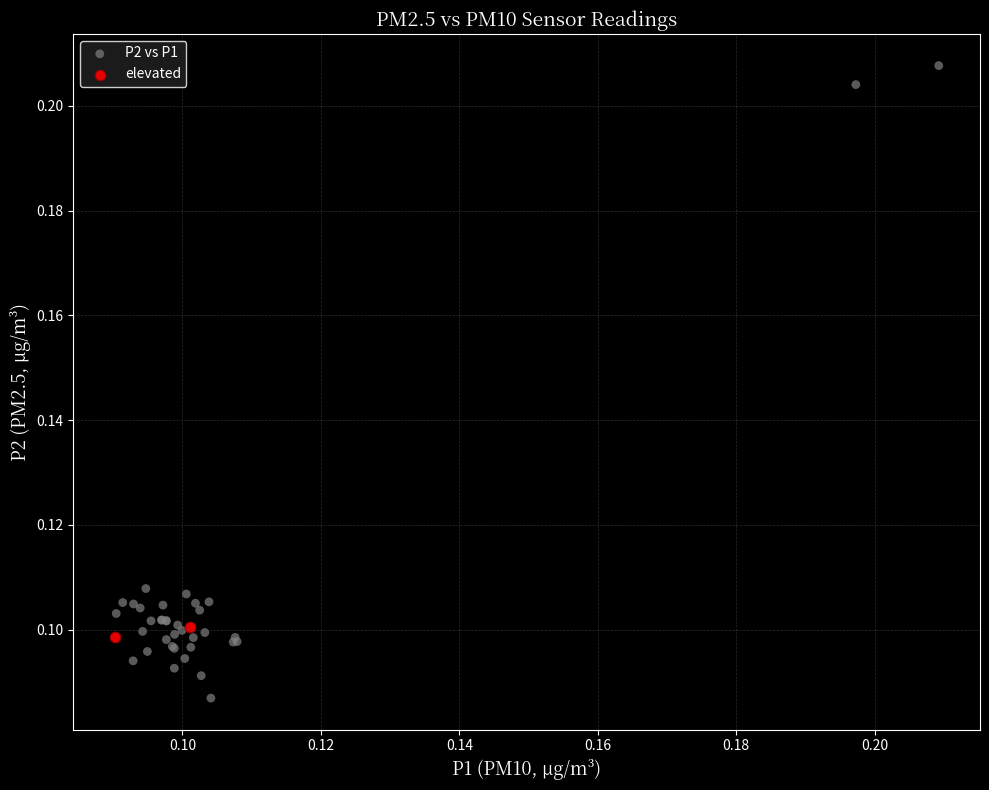

What are all the series names shown in the legend?

P2 vs P1, elevated